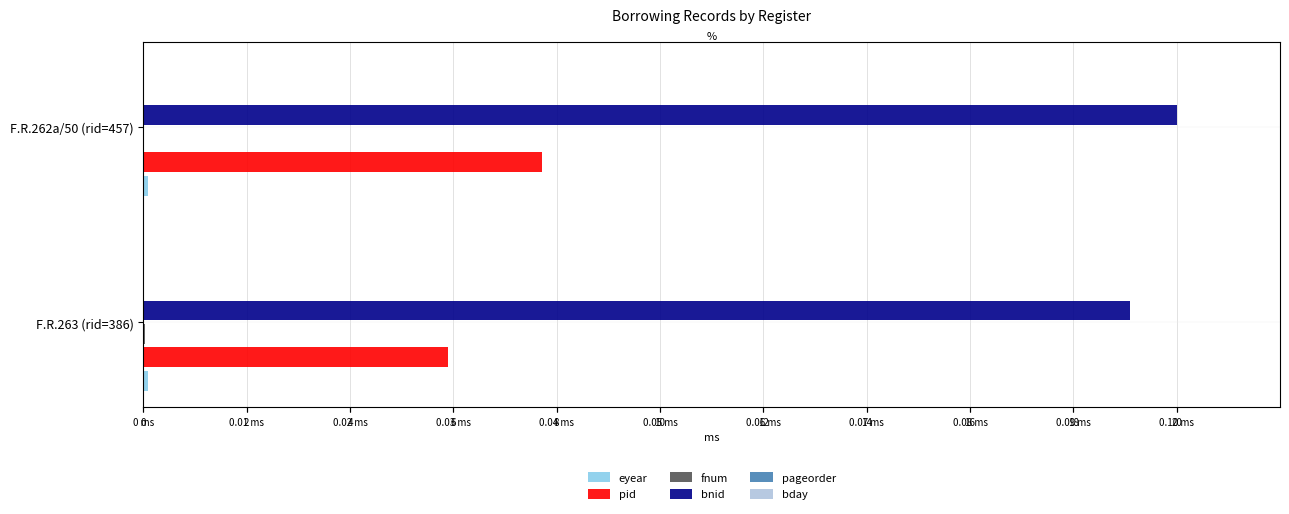

Which series changed the most between F.R.263 (rid=386) and F.R.262a/50 (rid=457)?

pid